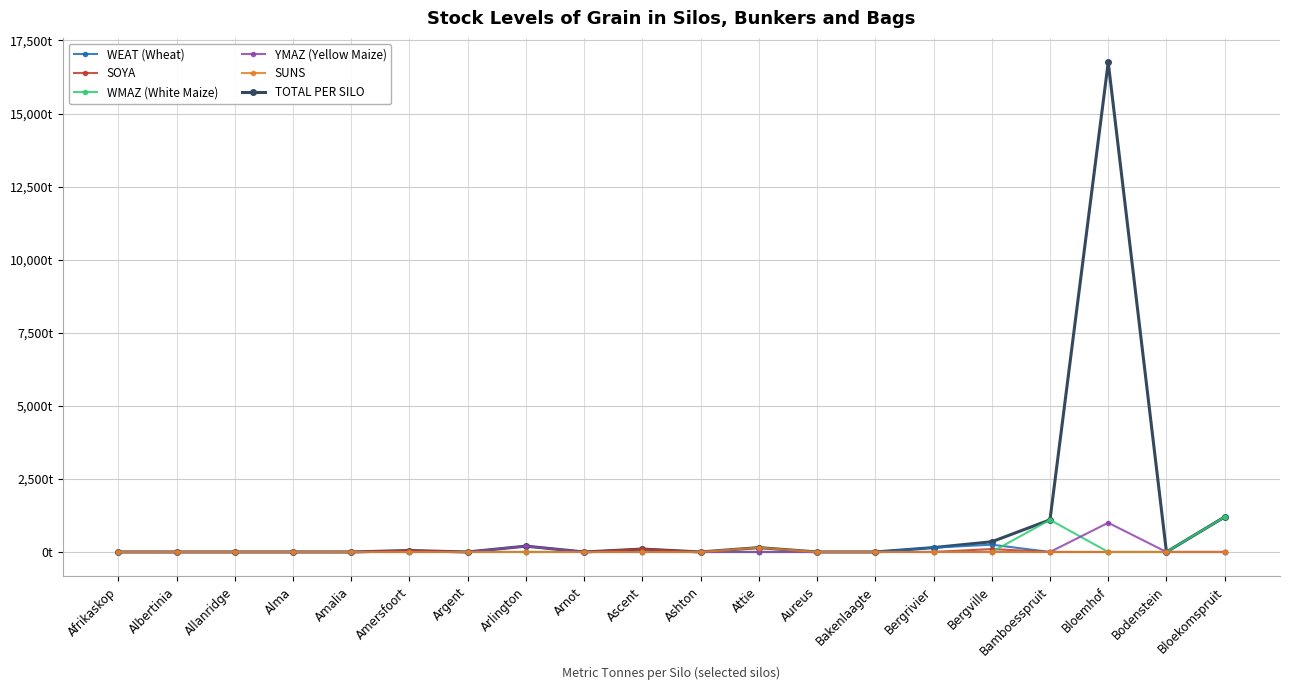

What are all the series names shown in the legend?

WEAT (Wheat), SOYA, WMAZ (White Maize), YMAZ (Yellow Maize), SUNS, TOTAL PER SILO